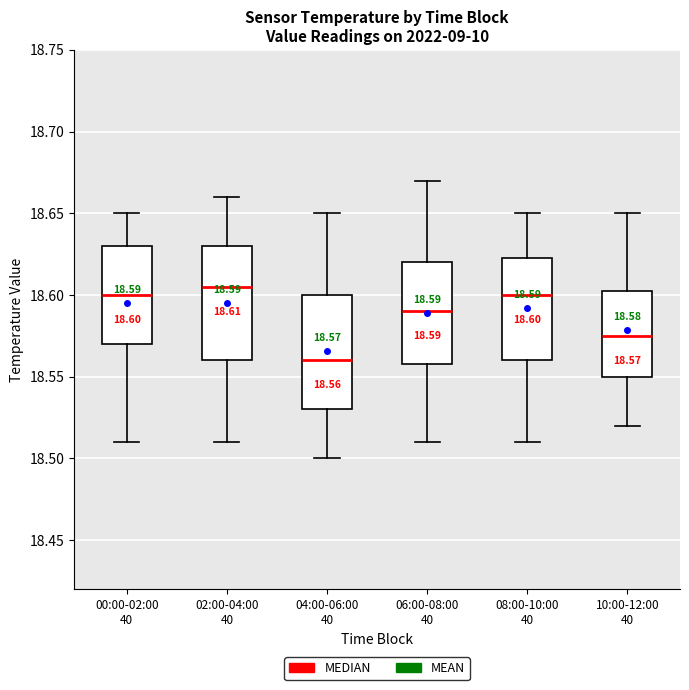

Which box's median line is the lowest?

04:00-06:00 40